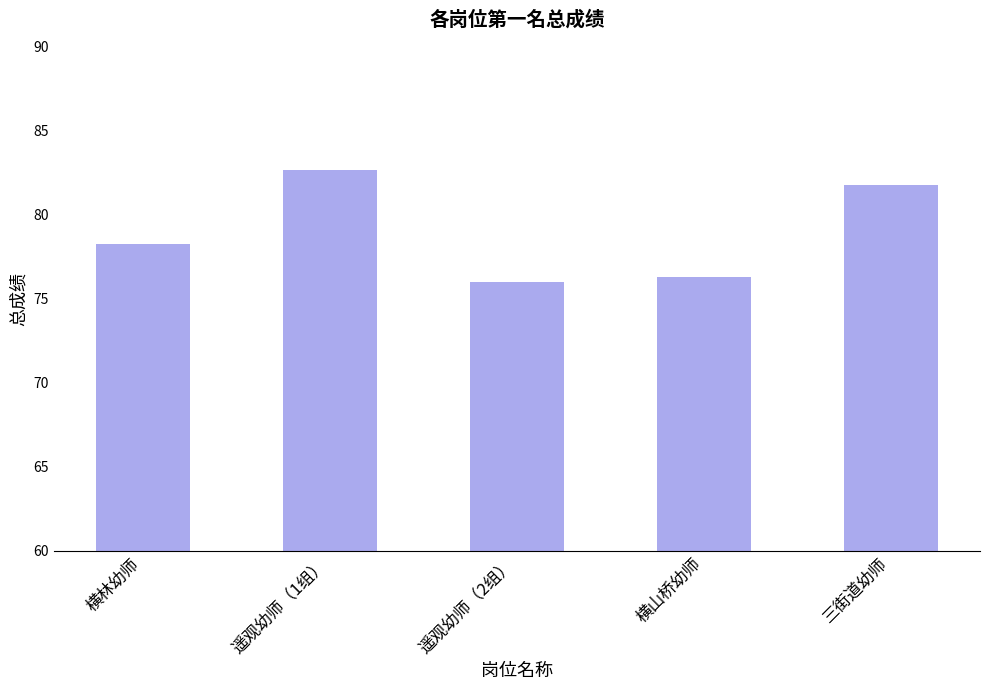

Reading left to right, list all the values displayed in this chart.

78.3	82.7	76.0	76.3	81.7